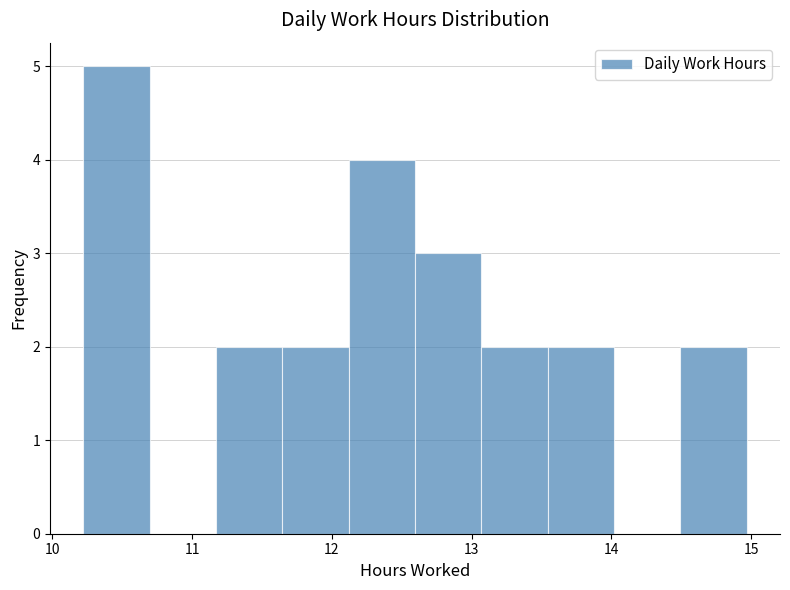

Which range on the x-axis has the tallest bar?

10.2 to 10.7